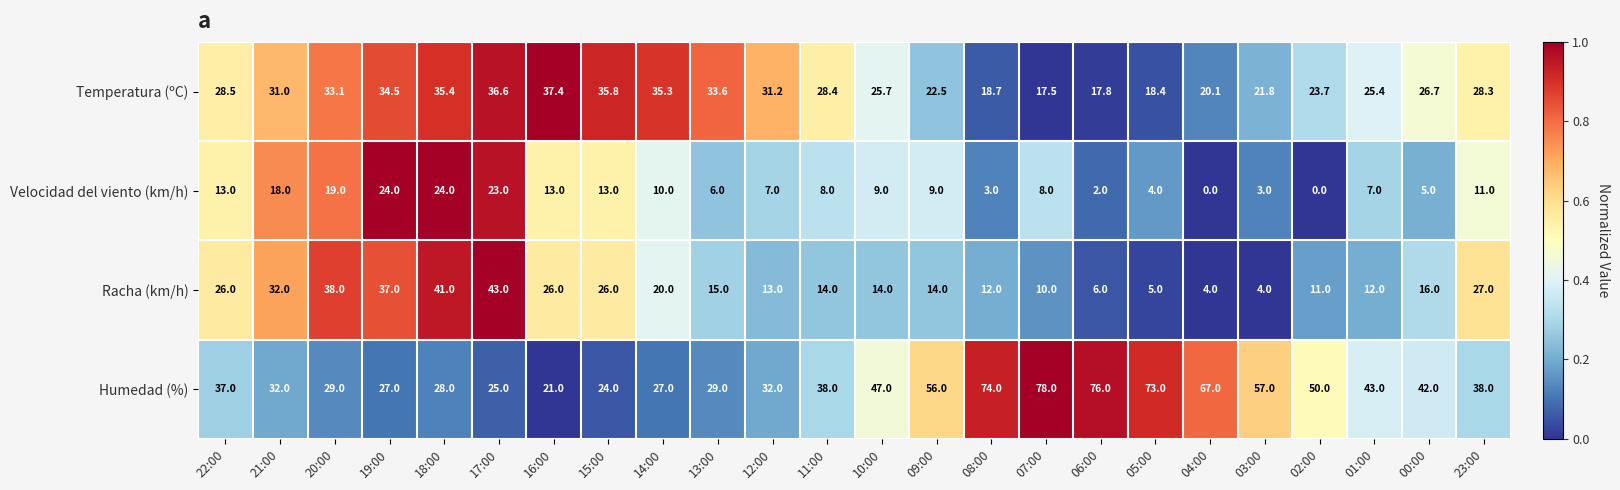

At which category is the sum across all series the highest?

18:00